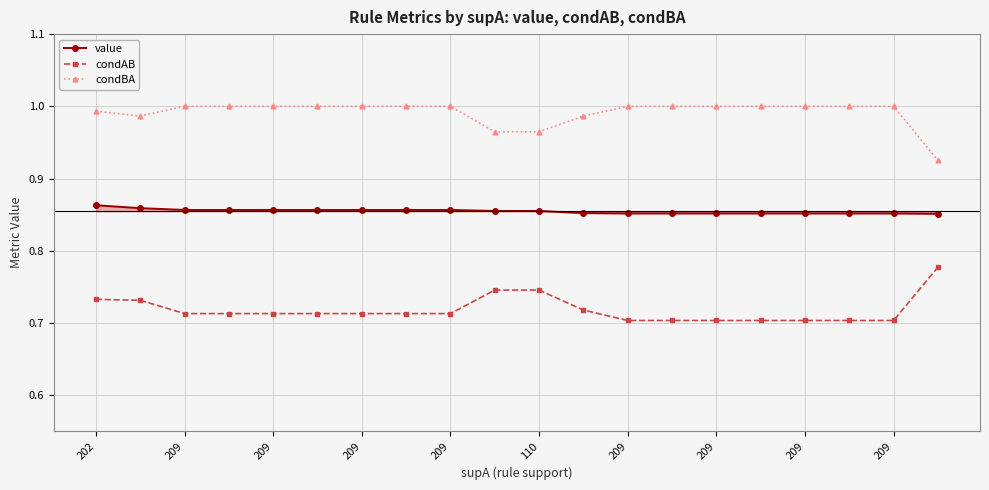

Rank the series by their maximum value, from lowest to highest.

condAB, value, condBA